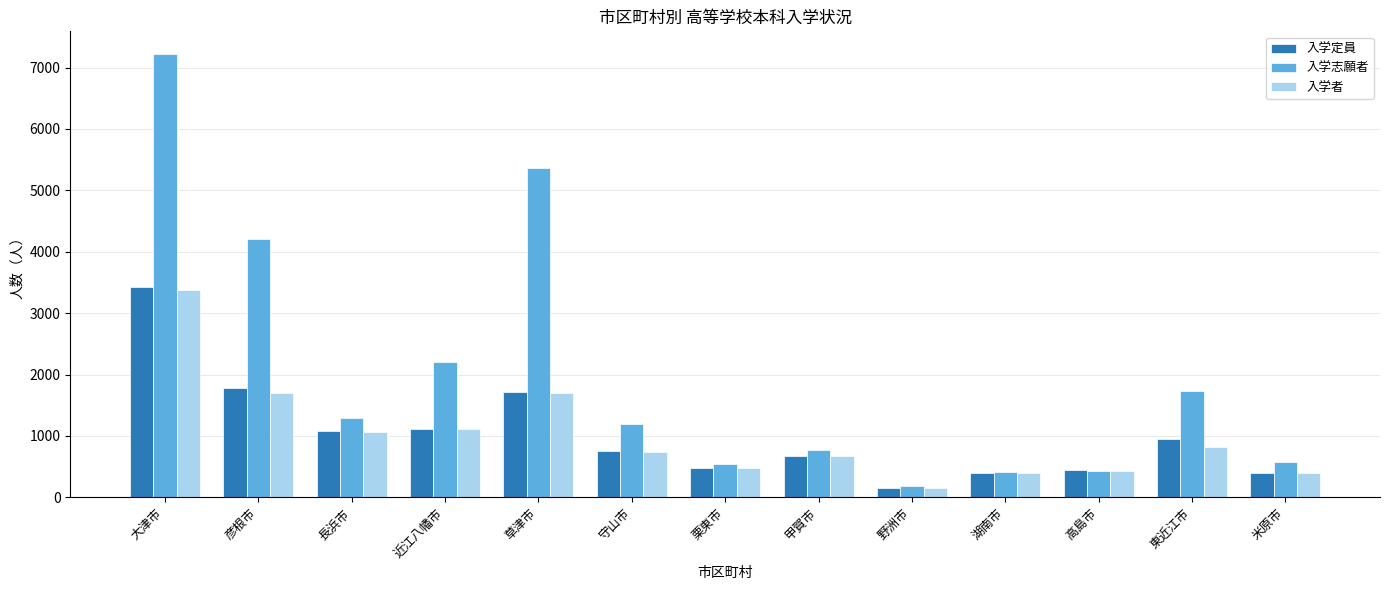

What is the label of the 11th bar from the right?

長浜市